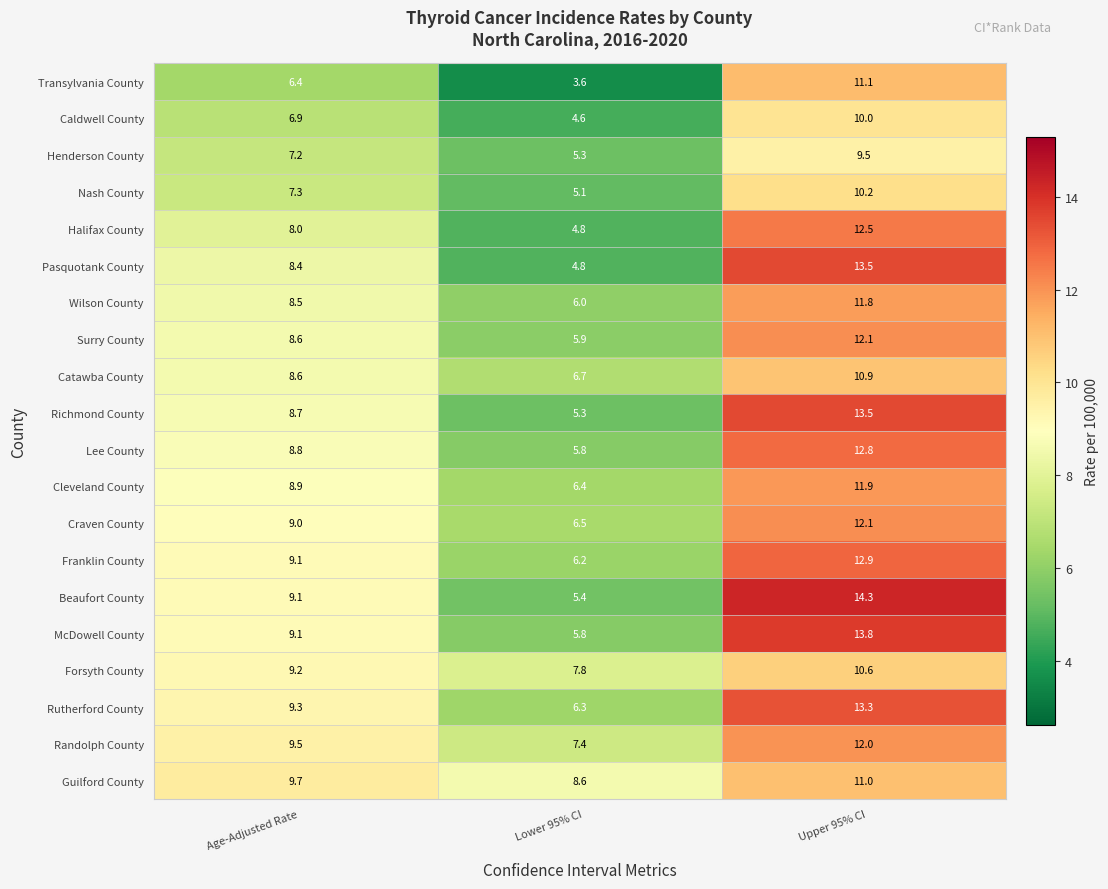

Which series has the largest total across all categories?

Guilford County